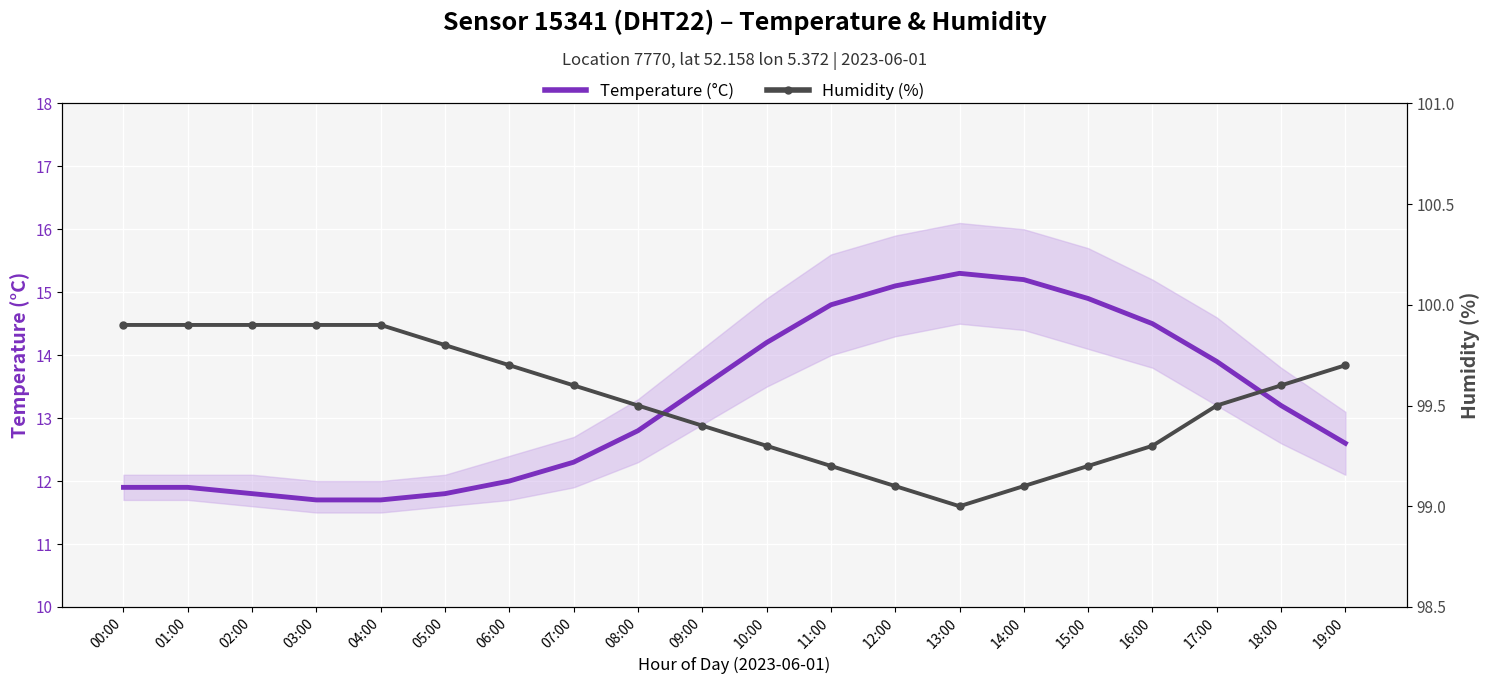

How many values in the Temperature (°C) series are below 13?

10